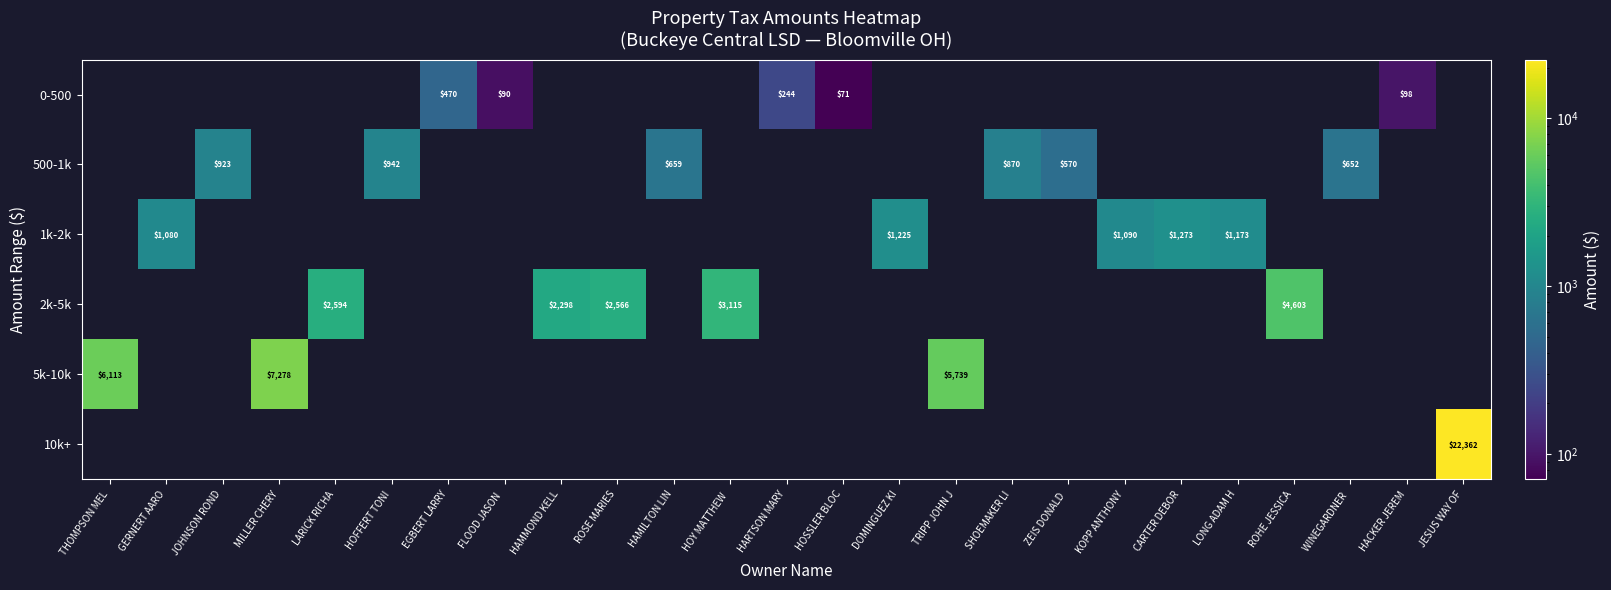

The value of 5k-10k at TRIPP JOHN J is 1524. True or false?

False